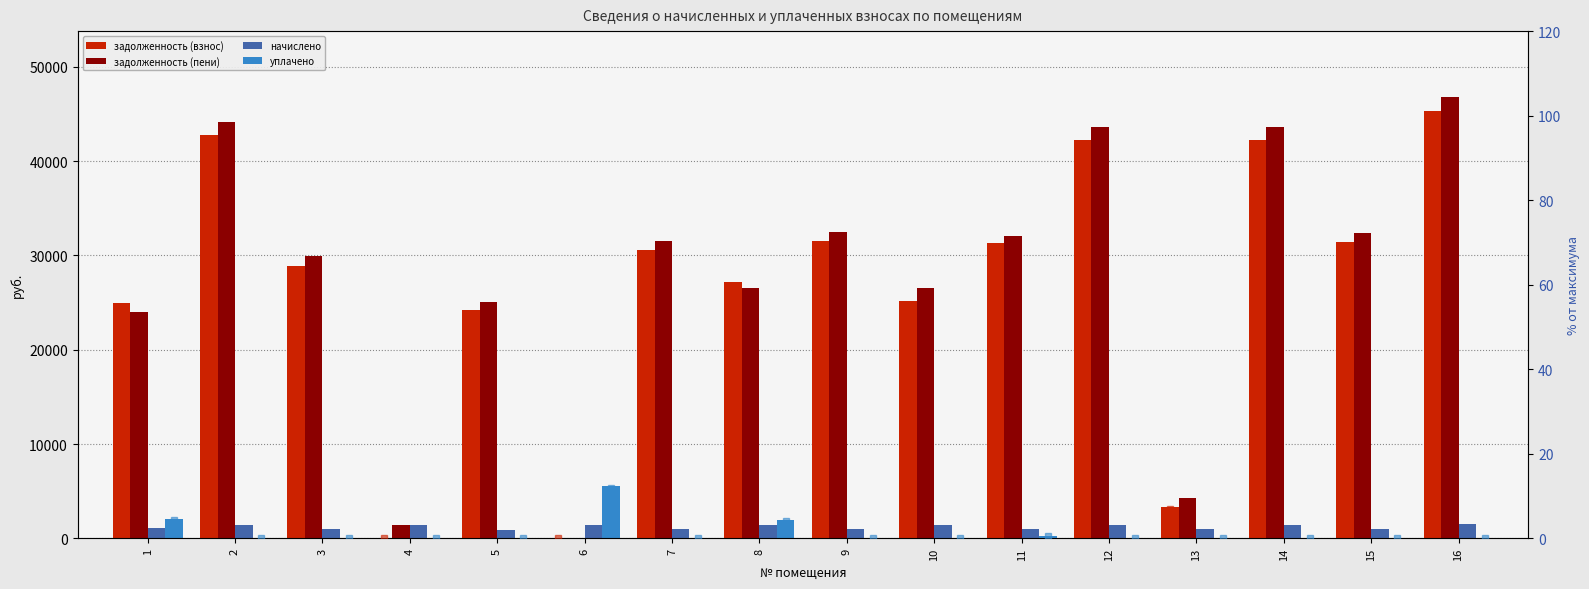

Is it true that % уплачено equals 0.0 at 7?

True